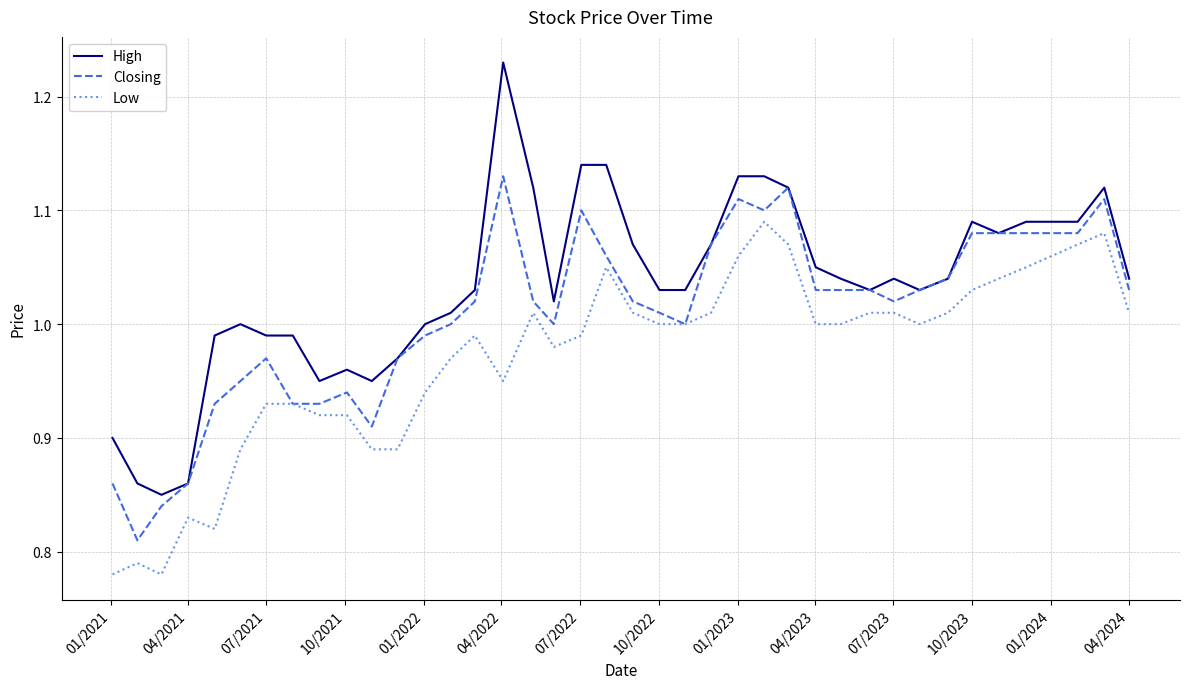

Which series has the largest total across all categories?

High